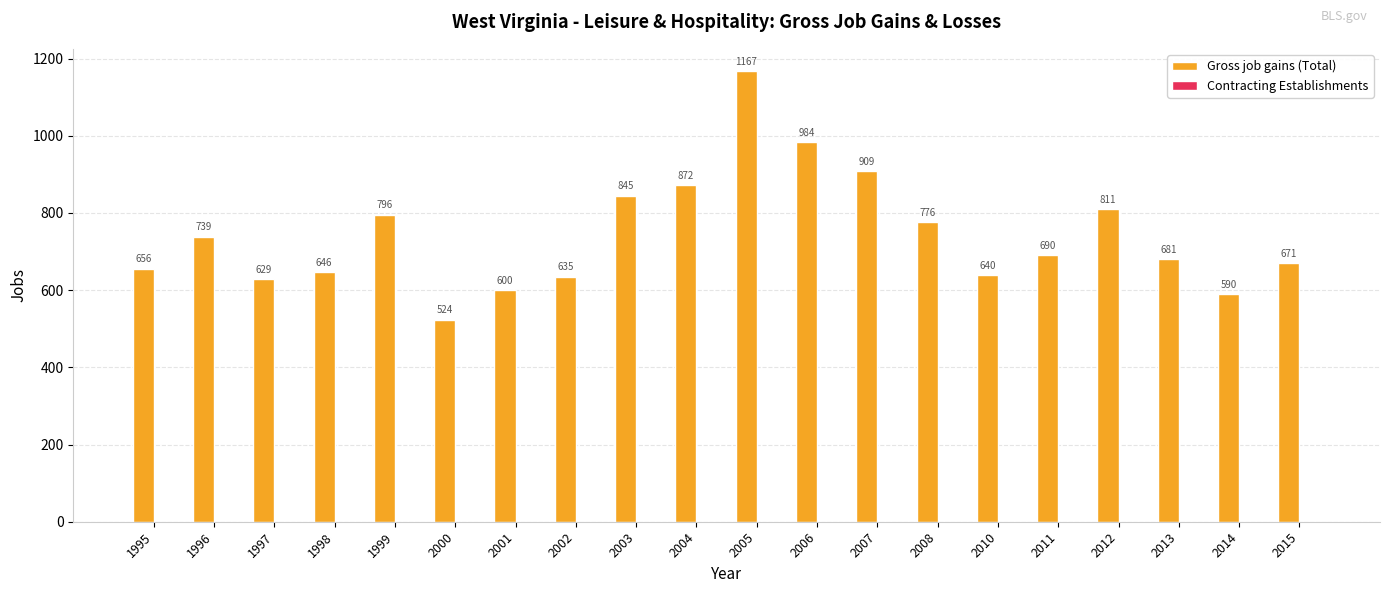

What is the value of the 19th bar from the left?

590